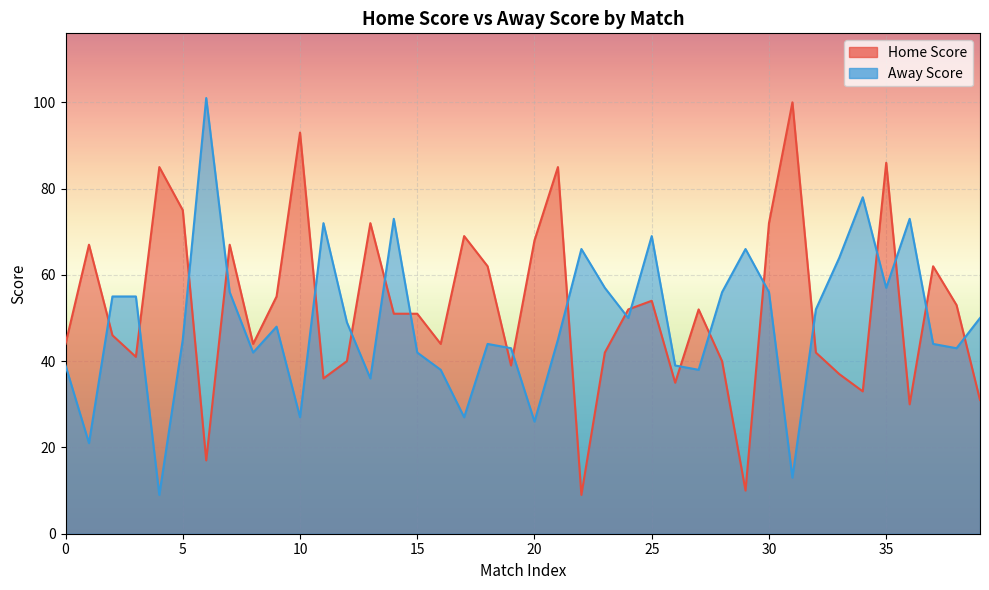

What is the highest value of the Away Score series?

101